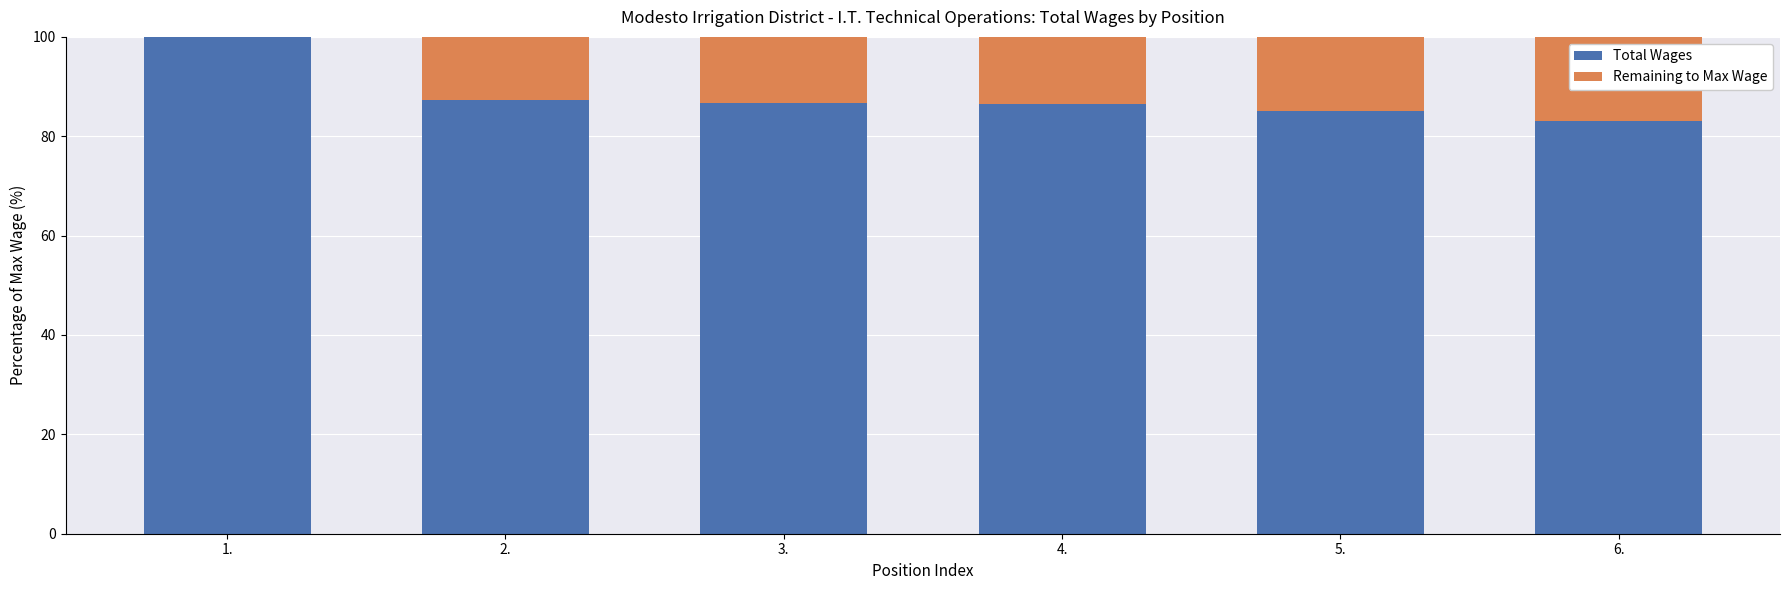

What is the total value across all series at 6.?

100.0